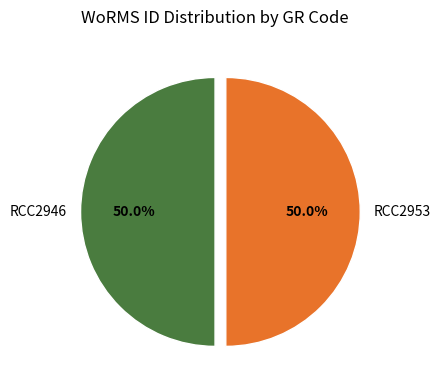

What is the total percentage of RCC2946 and RCC2953?

100.0%